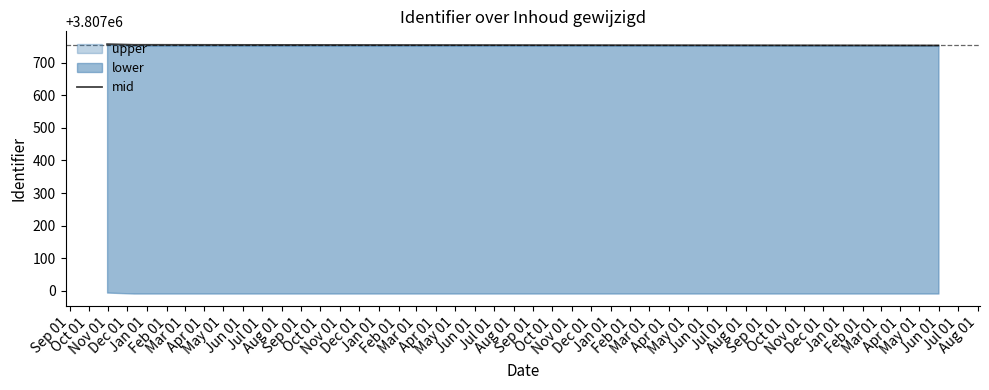

What is the sum of all values?

11423265